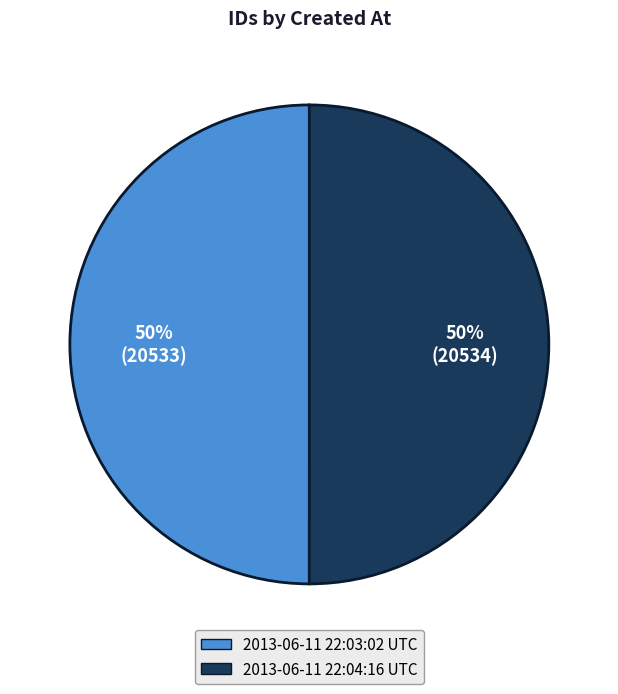

How many slices are in this pie chart?

2